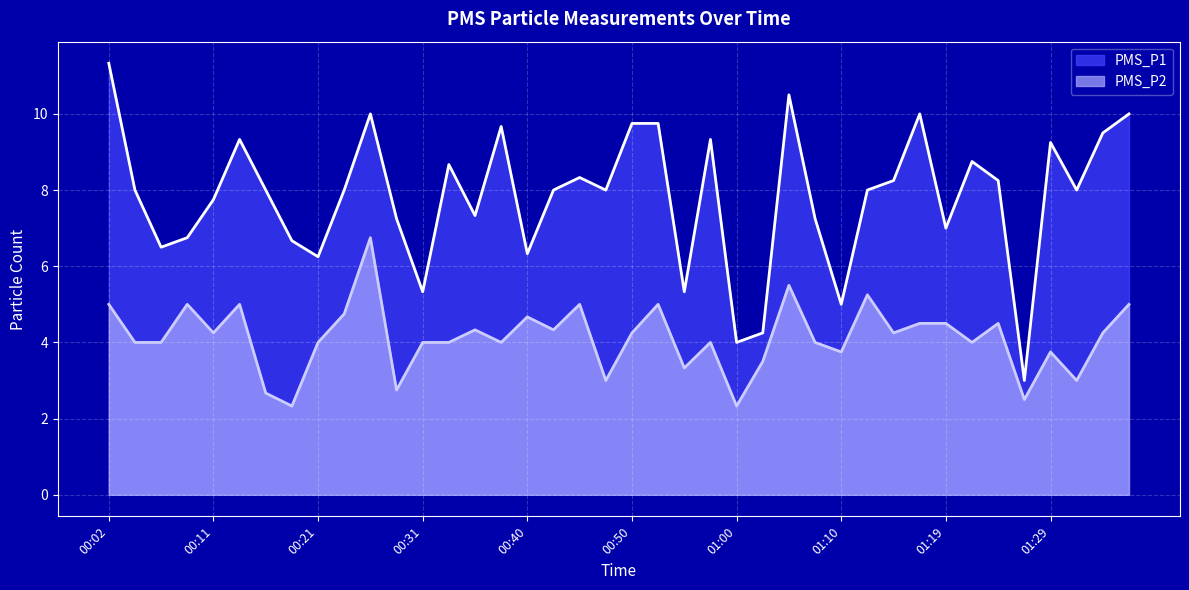

True or false: PMS_P1 has more than 0 points higher than both neighbors.

True